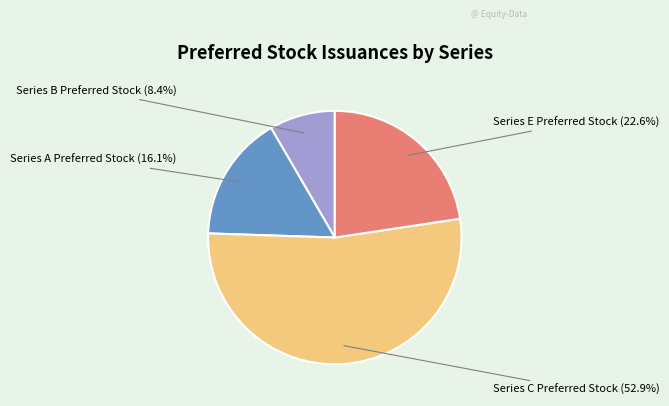

To the nearest percent, what is the average slice percentage?

25%